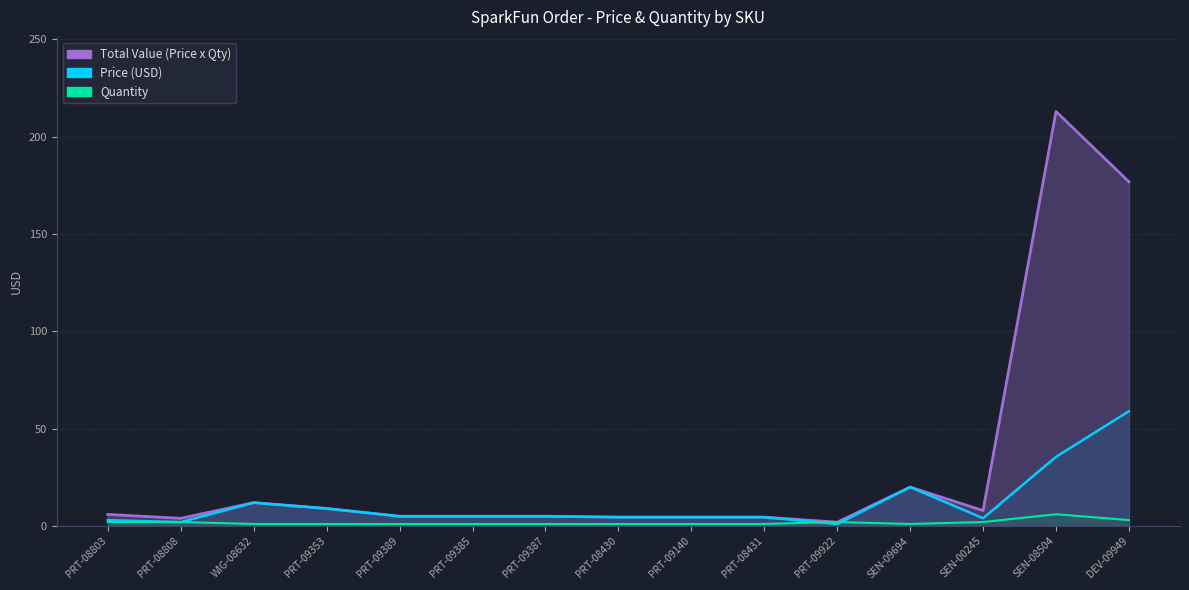

Where is the first local maximum for Price (USD)?

WIG-08632